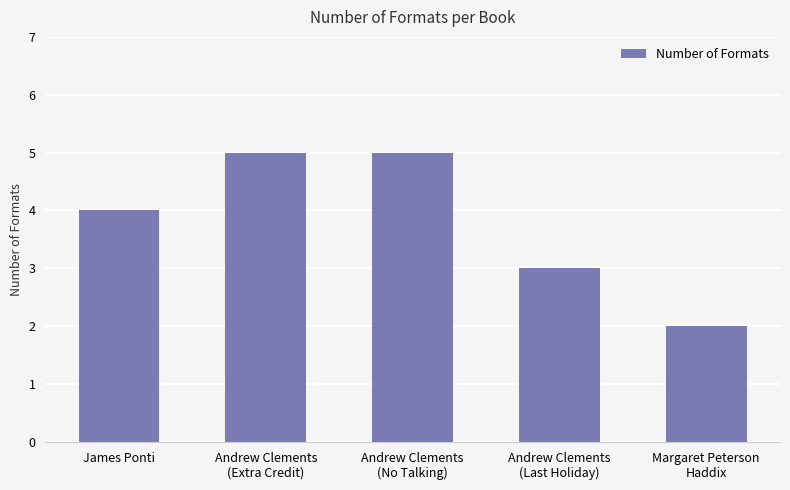

What is the maximum value shown in the chart?

5